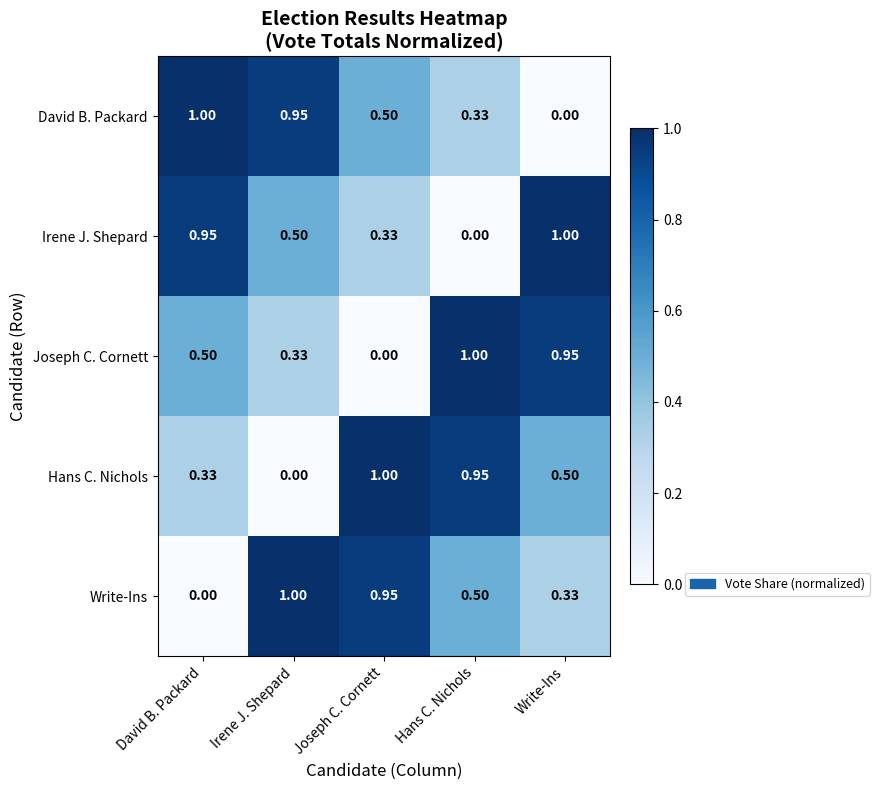

Rank the categories by Joseph C. Cornett value from lowest to highest.

Joseph C. Cornett, Irene J. Shepard, David B. Packard, Write-Ins, Hans C. Nichols